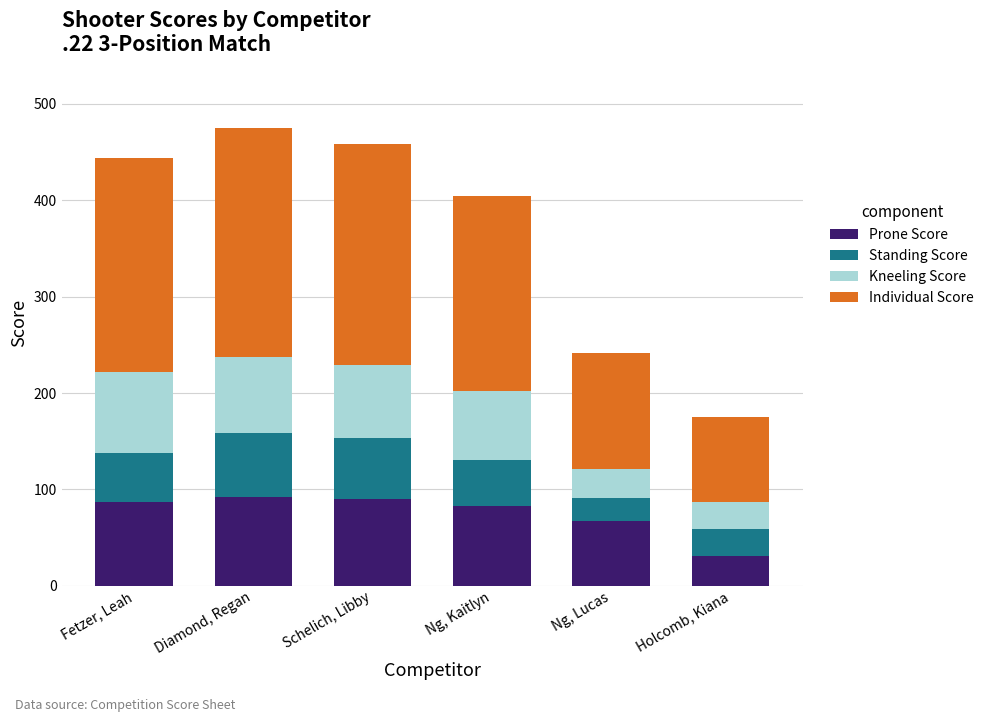

What is the highest value of the Prone Score series?

91.6